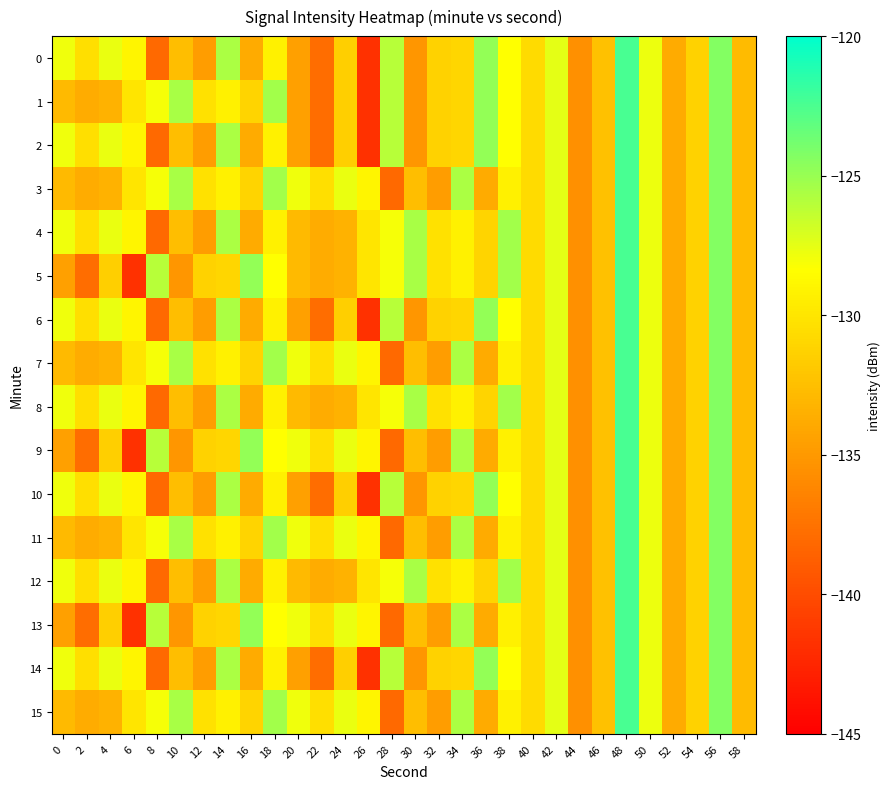

Reading right to left, transcribe all the data shown in this chart.

0: 58=-132.8	56=-124.3	54=-131.3	52=-133.8	50=-127.8	48=-122.4	46=-132.3	44=-135.6	42=-127.5	40=-130.7	38=-128.3	36=-124.8	34=-131.0	32=-131.2	30=-135.2	28=-126.0	26=-141.7	24=-131.5	22=-137.8	20=-134.5	18=-129.2	16=-133.8	14=-125.6	12=-134.7	10=-132.5	8=-138.2	6=-128.9	4=-127.7	2=-130.4	0=-127.8
1: 58=-132.8	56=-124.3	54=-131.3	52=-133.8	50=-127.8	48=-122.4	46=-132.3	44=-135.6	42=-127.5	40=-130.7	38=-128.3	36=-124.8	34=-131.0	32=-131.2	30=-135.2	28=-126.0	26=-141.7	24=-131.5	22=-137.8	20=-134.5	18=-125.3	16=-131.1	14=-129.3	12=-130.3	10=-125.5	8=-128.1	6=-130.0	4=-133.3	2=-133.7	0=-132.9
2: 58=-132.8	56=-124.3	54=-131.3	52=-133.8	50=-127.8	48=-122.4	46=-132.3	44=-135.6	42=-127.5	40=-130.7	38=-128.3	36=-124.8	34=-131.0	32=-131.2	30=-135.2	28=-126.0	26=-141.7	24=-131.5	22=-137.8	20=-134.5	18=-129.2	16=-133.8	14=-125.6	12=-134.7	10=-132.5	8=-138.2	6=-128.9	4=-127.7	2=-130.4	0=-127.8
3: 58=-132.8	56=-124.3	54=-131.3	52=-133.8	50=-127.8	48=-122.4	46=-132.3	44=-135.6	42=-127.5	40=-130.7	38=-129.2	36=-133.8	34=-125.6	32=-134.7	30=-132.5	28=-138.2	26=-128.9	24=-127.7	22=-130.4	20=-127.8	18=-125.3	16=-131.1	14=-129.3	12=-130.3	10=-125.5	8=-128.1	6=-130.0	4=-133.3	2=-133.7	0=-132.9
4: 58=-132.8	56=-124.3	54=-131.3	52=-133.8	50=-127.8	48=-122.4	46=-132.3	44=-135.6	42=-127.5	40=-130.7	38=-125.3	36=-131.1	34=-129.3	32=-130.3	30=-125.5	28=-128.1	26=-130.0	24=-133.3	22=-133.7	20=-132.9	18=-129.2	16=-133.8	14=-125.6	12=-134.7	10=-132.5	8=-138.2	6=-128.9	4=-127.7	2=-130.4	0=-127.8
5: 58=-132.8	56=-124.3	54=-131.3	52=-133.8	50=-127.8	48=-122.4	46=-132.3	44=-135.6	42=-127.5	40=-130.7	38=-125.3	36=-131.1	34=-129.3	32=-130.3	30=-125.5	28=-128.1	26=-130.0	24=-133.3	22=-133.7	20=-132.9	18=-128.3	16=-124.8	14=-131.0	12=-131.2	10=-135.2	8=-126.0	6=-141.7	4=-131.5	2=-137.8	0=-134.5
6: 58=-132.8	56=-124.3	54=-131.3	52=-133.8	50=-127.8	48=-122.4	46=-132.3	44=-135.6	42=-127.5	40=-130.7	38=-128.3	36=-124.8	34=-131.0	32=-131.2	30=-135.2	28=-126.0	26=-141.7	24=-131.5	22=-137.8	20=-134.5	18=-129.2	16=-133.8	14=-125.6	12=-134.7	10=-132.5	8=-138.2	6=-128.9	4=-127.7	2=-130.4	0=-127.8
7: 58=-132.8	56=-124.3	54=-131.3	52=-133.8	50=-127.8	48=-122.4	46=-132.3	44=-135.6	42=-127.5	40=-130.7	38=-129.2	36=-133.8	34=-125.6	32=-134.7	30=-132.5	28=-138.2	26=-128.9	24=-127.7	22=-130.4	20=-127.8	18=-125.3	16=-131.1	14=-129.3	12=-130.3	10=-125.5	8=-128.1	6=-130.0	4=-133.3	2=-133.7	0=-132.9
8: 58=-132.8	56=-124.3	54=-131.3	52=-133.8	50=-127.8	48=-122.4	46=-132.3	44=-135.6	42=-127.5	40=-130.7	38=-125.3	36=-131.1	34=-129.3	32=-130.3	30=-125.5	28=-128.1	26=-130.0	24=-133.3	22=-133.7	20=-132.9	18=-129.2	16=-133.8	14=-125.6	12=-134.7	10=-132.5	8=-138.2	6=-128.9	4=-127.7	2=-130.4	0=-127.8
9: 58=-132.8	56=-124.3	54=-131.3	52=-133.8	50=-127.8	48=-122.4	46=-132.3	44=-135.6	42=-127.5	40=-130.7	38=-129.2	36=-133.8	34=-125.6	32=-134.7	30=-132.5	28=-138.2	26=-128.9	24=-127.7	22=-130.4	20=-127.8	18=-128.3	16=-124.8	14=-131.0	12=-131.2	10=-135.2	8=-126.0	6=-141.7	4=-131.5	2=-137.8	0=-134.5
10: 58=-132.8	56=-124.3	54=-131.3	52=-133.8	50=-127.8	48=-122.4	46=-132.3	44=-135.6	42=-127.5	40=-130.7	38=-128.3	36=-124.8	34=-131.0	32=-131.2	30=-135.2	28=-126.0	26=-141.7	24=-131.5	22=-137.8	20=-134.5	18=-129.2	16=-133.8	14=-125.6	12=-134.7	10=-132.5	8=-138.2	6=-128.9	4=-127.7	2=-130.4	0=-127.8
11: 58=-132.8	56=-124.3	54=-131.3	52=-133.8	50=-127.8	48=-122.4	46=-132.3	44=-135.6	42=-127.5	40=-130.7	38=-129.2	36=-133.8	34=-125.6	32=-134.7	30=-132.5	28=-138.2	26=-128.9	24=-127.7	22=-130.4	20=-127.8	18=-125.3	16=-131.1	14=-129.3	12=-130.3	10=-125.5	8=-128.1	6=-130.0	4=-133.3	2=-133.7	0=-132.9
12: 58=-132.8	56=-124.3	54=-131.3	52=-133.8	50=-127.8	48=-122.4	46=-132.3	44=-135.6	42=-127.5	40=-130.7	38=-125.3	36=-131.1	34=-129.3	32=-130.3	30=-125.5	28=-128.1	26=-130.0	24=-133.3	22=-133.7	20=-132.9	18=-129.2	16=-133.8	14=-125.6	12=-134.7	10=-132.5	8=-138.2	6=-128.9	4=-127.7	2=-130.4	0=-127.8
13: 58=-132.8	56=-124.3	54=-131.3	52=-133.8	50=-127.8	48=-122.4	46=-132.3	44=-135.6	42=-127.5	40=-130.7	38=-129.2	36=-133.8	34=-125.6	32=-134.7	30=-132.5	28=-138.2	26=-128.9	24=-127.7	22=-130.4	20=-127.8	18=-128.3	16=-124.8	14=-131.0	12=-131.2	10=-135.2	8=-126.0	6=-141.7	4=-131.5	2=-137.8	0=-134.5
14: 58=-132.8	56=-124.3	54=-131.3	52=-133.8	50=-127.8	48=-122.4	46=-132.3	44=-135.6	42=-127.5	40=-130.7	38=-128.3	36=-124.8	34=-131.0	32=-131.2	30=-135.2	28=-126.0	26=-141.7	24=-131.5	22=-137.8	20=-134.5	18=-129.2	16=-133.8	14=-125.6	12=-134.7	10=-132.5	8=-138.2	6=-128.9	4=-127.7	2=-130.4	0=-127.8
15: 58=-132.8	56=-124.3	54=-131.3	52=-133.8	50=-127.8	48=-122.4	46=-132.3	44=-135.6	42=-127.5	40=-130.7	38=-129.2	36=-133.8	34=-125.6	32=-134.7	30=-132.5	28=-138.2	26=-128.9	24=-127.7	22=-130.4	20=-127.8	18=-125.3	16=-131.1	14=-129.3	12=-130.3	10=-125.5	8=-128.1	6=-130.0	4=-133.3	2=-133.7	0=-132.9